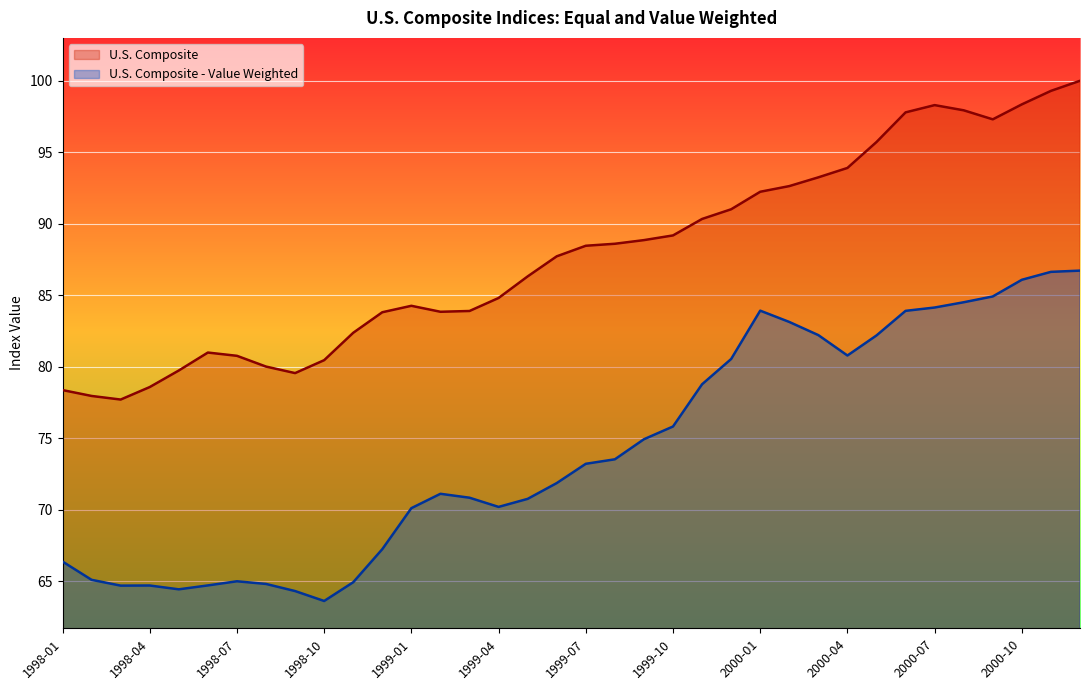

Reading left to right, list all the values displayed in this chart.

U.S. Composite: 78.4	78.0	77.7	78.6	79.7	81.0	80.8	80.0	79.6	80.5	82.4	83.8	84.3	83.8	83.9	84.8	86.3	87.7	88.5	88.6	88.9	89.2	90.3	91.0	92.2	92.6	93.2	93.9	95.7	97.8	98.3	97.9	97.3	98.4	99.3	100.0
U.S. Composite - Value Weighted: 66.4	65.1	64.7	64.7	64.4	64.7	65.0	64.8	64.3	63.6	64.9	67.3	70.1	71.1	70.8	70.2	70.8	71.9	73.2	73.5	74.9	75.8	78.8	80.5	83.9	83.1	82.2	80.8	82.2	83.9	84.1	84.5	84.9	86.1	86.6	86.7